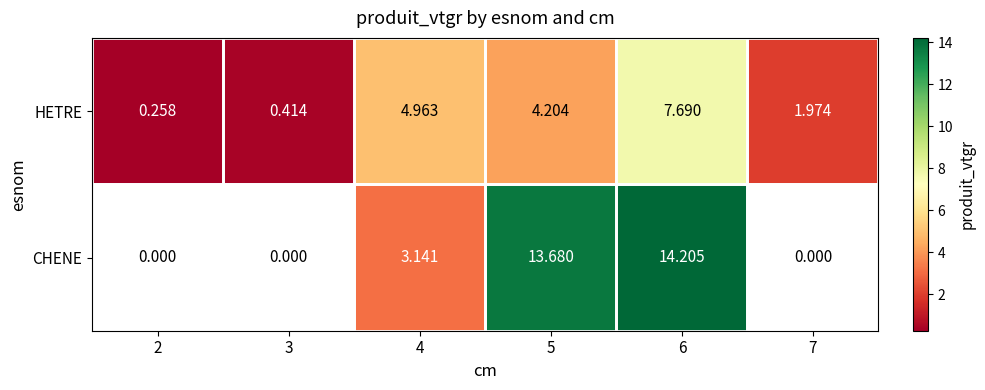

Is it true that CHENE equals 9.3 at 6?

False